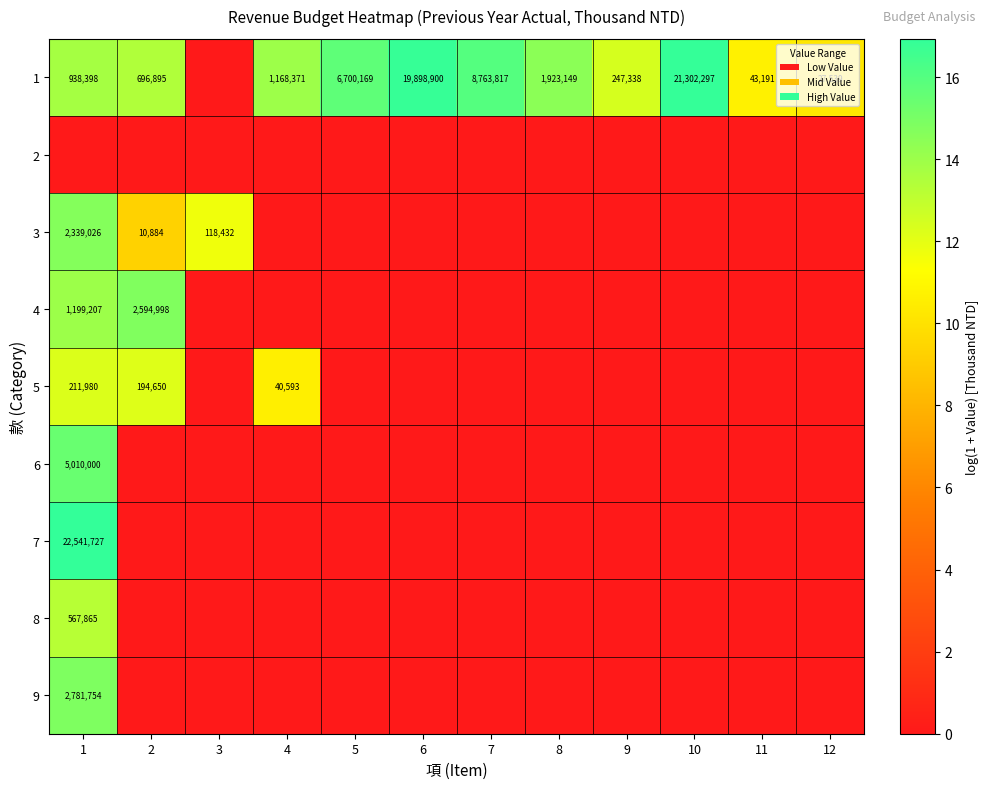

At which category is the sum across all series the highest?

1